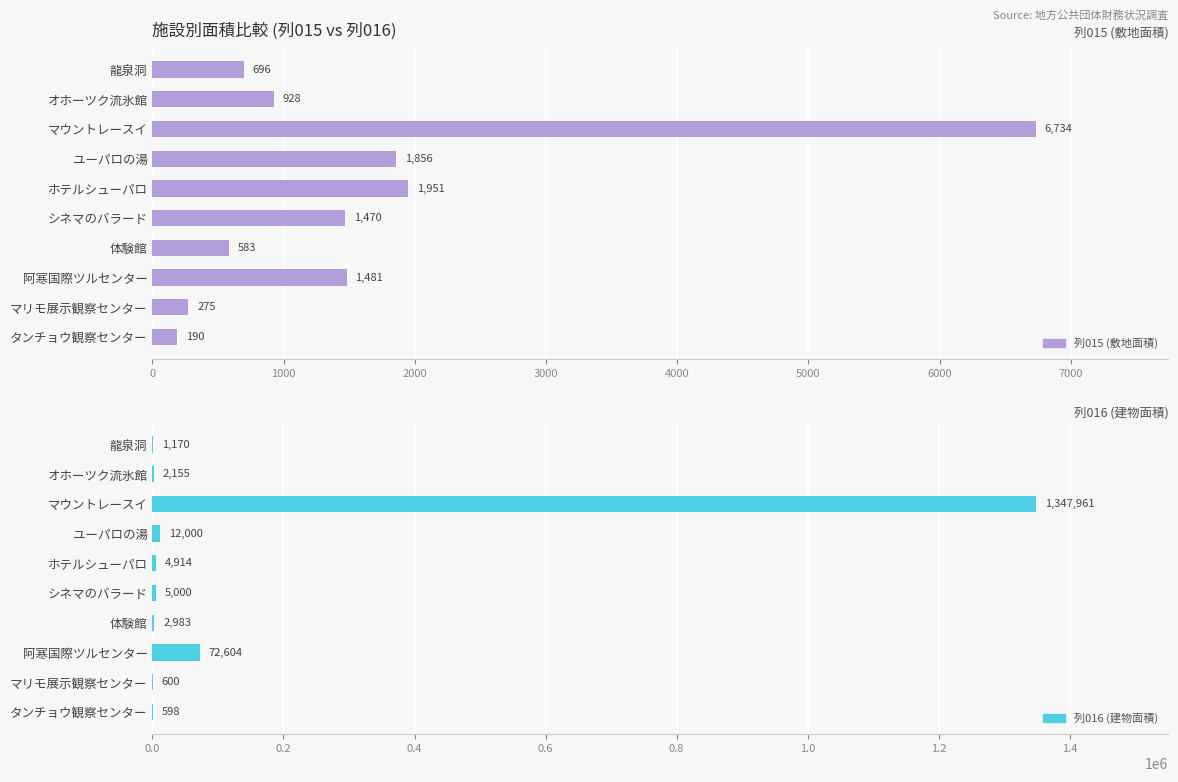

What is the difference between the maximum and second lowest values in the 列015 (敷地面積) series?

6459